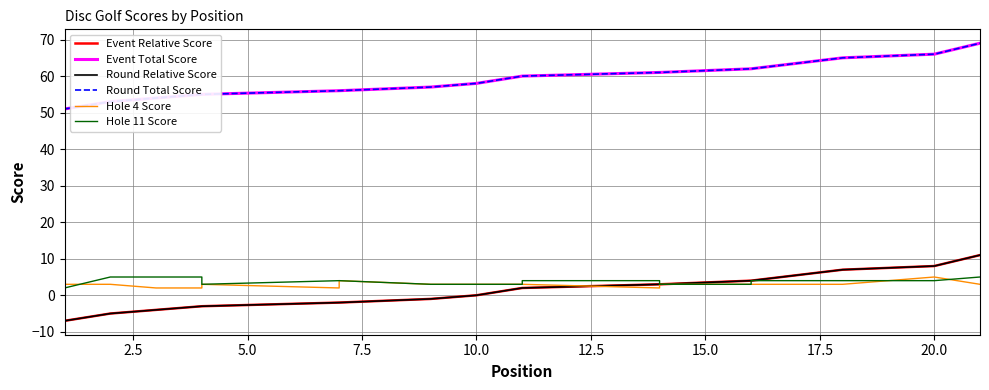

Which series has the largest range (max minus min)?

Event Relative Score